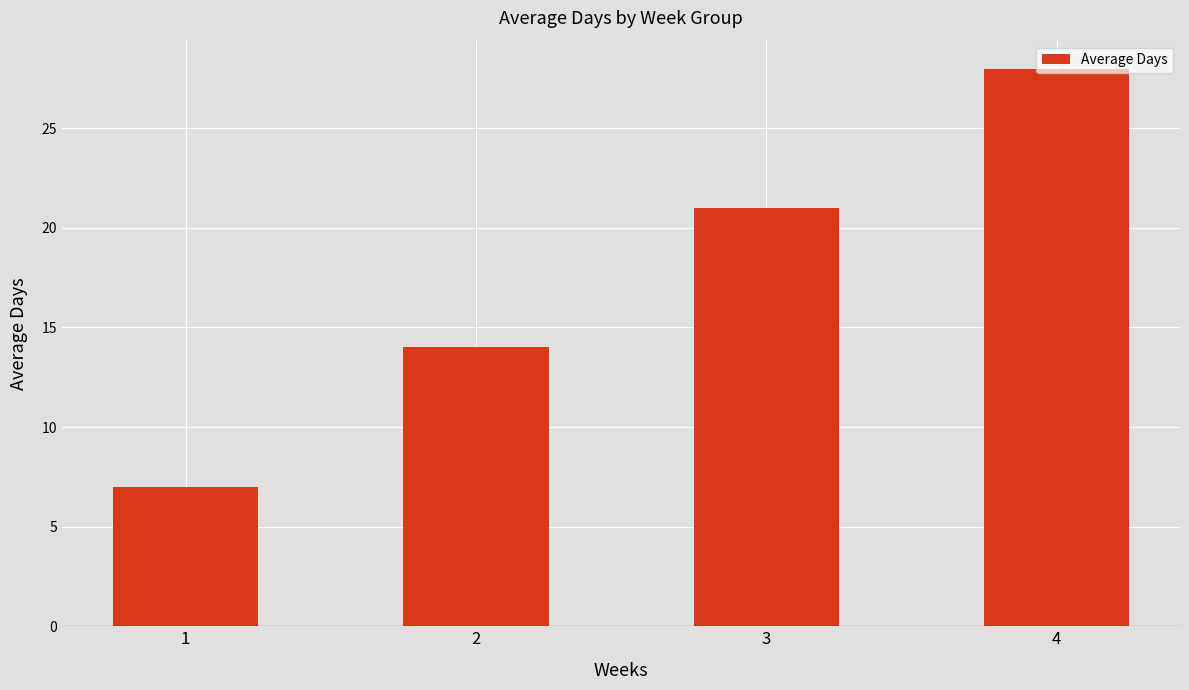

What is the value of the 4th bar from the left?

28